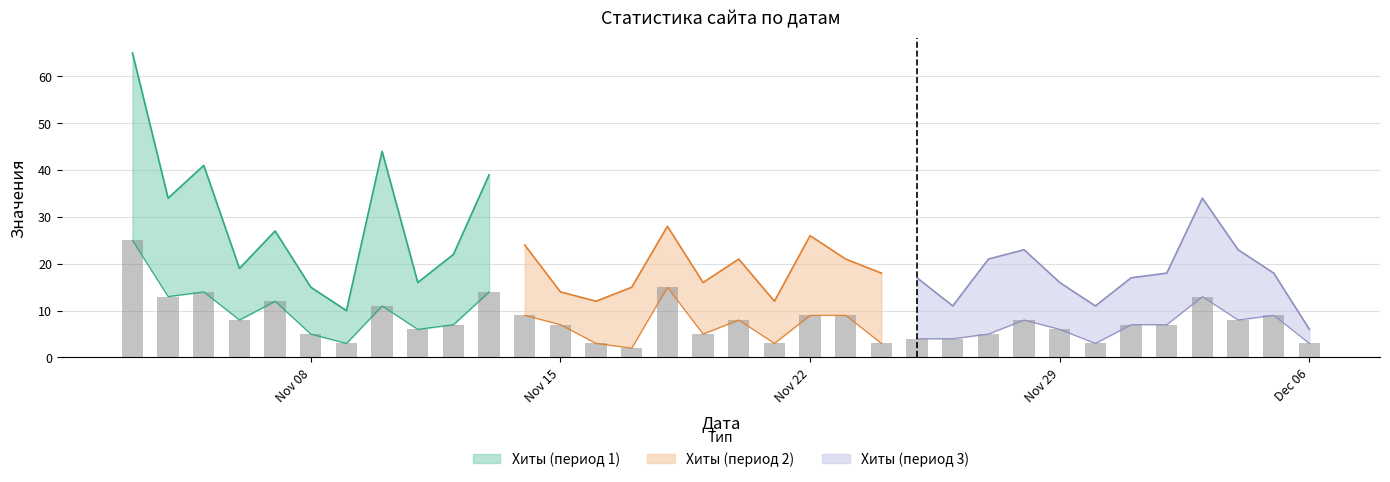

What is the lowest value of the Хиты series?

6